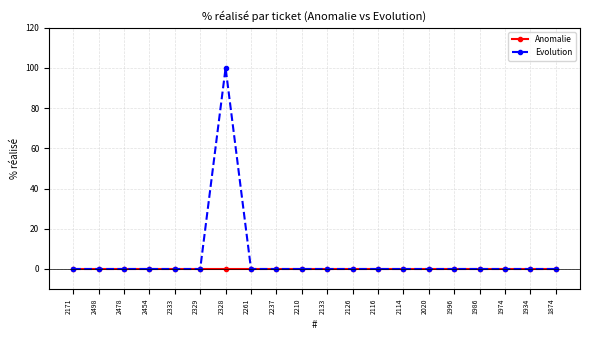

At how many categories does at least one series exceed 1?

1